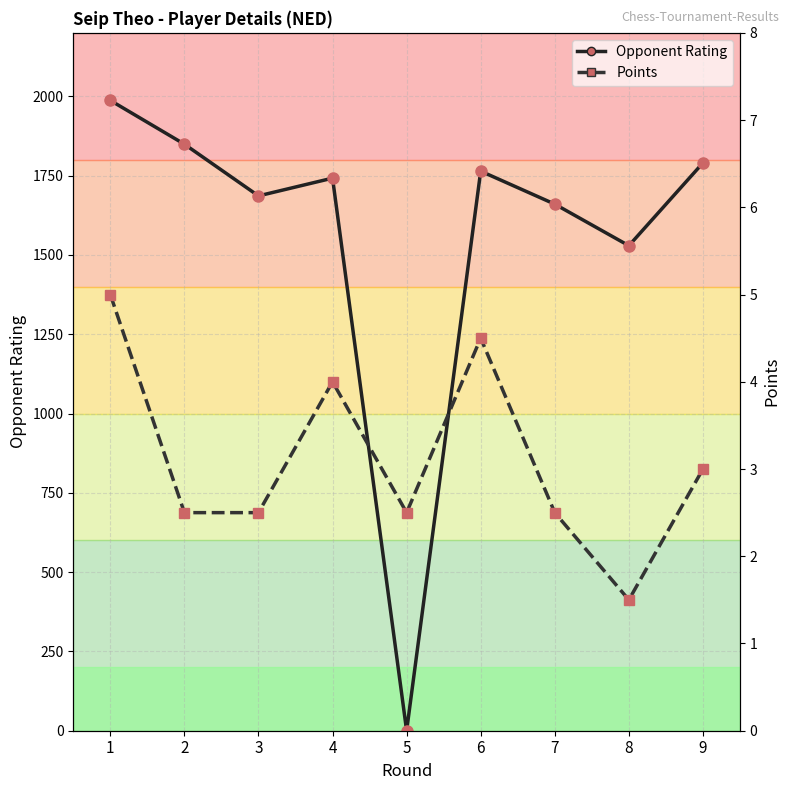

At which label does Opponent Rating first exceed 1742?

1